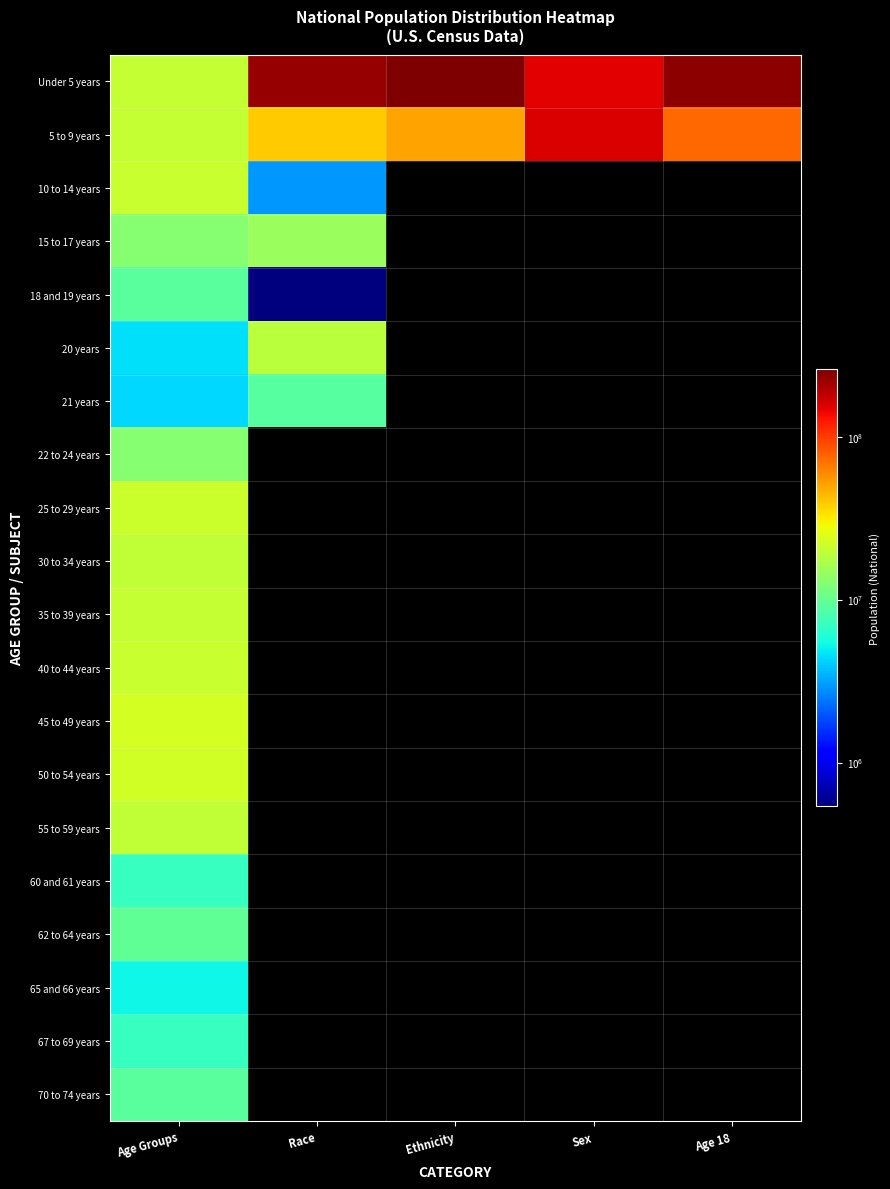

At which category is the sum across all series the highest?

Age Groups